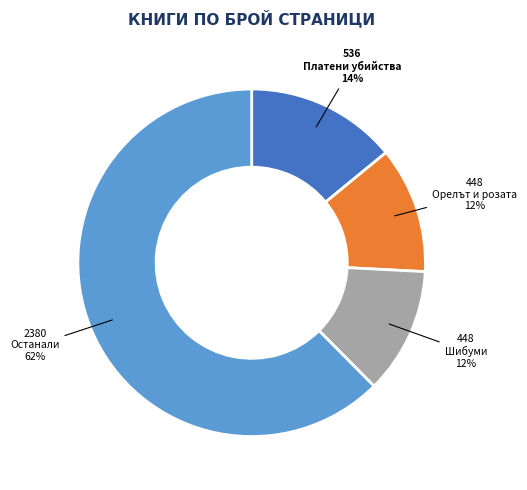

Combined, do Орелът и розата and Платени убийства account for over 50%?

No